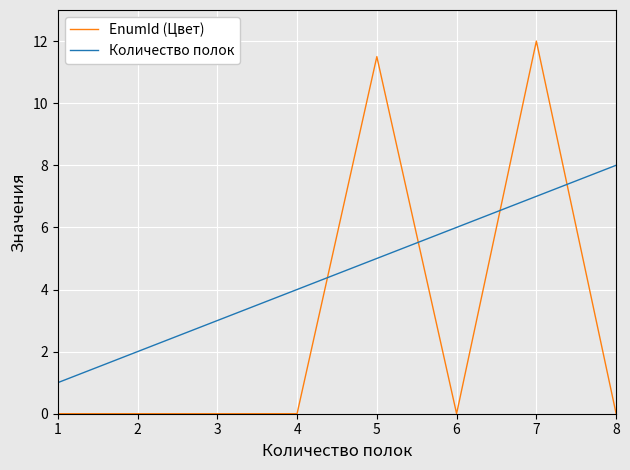

True or false: EnumId (Цвет) and Количество полок cross at least once.

True